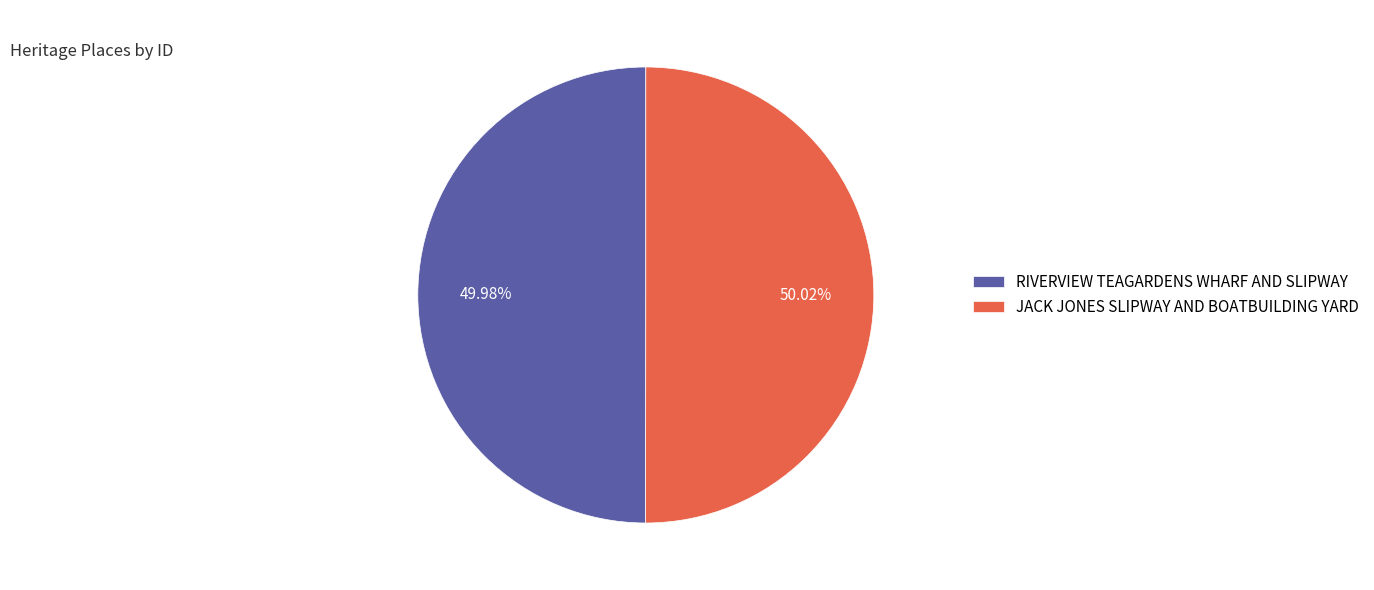

To the nearest percent, what portion does RIVERVIEW TEAGARDENS WHARF AND SLIPWAY represent?

50%